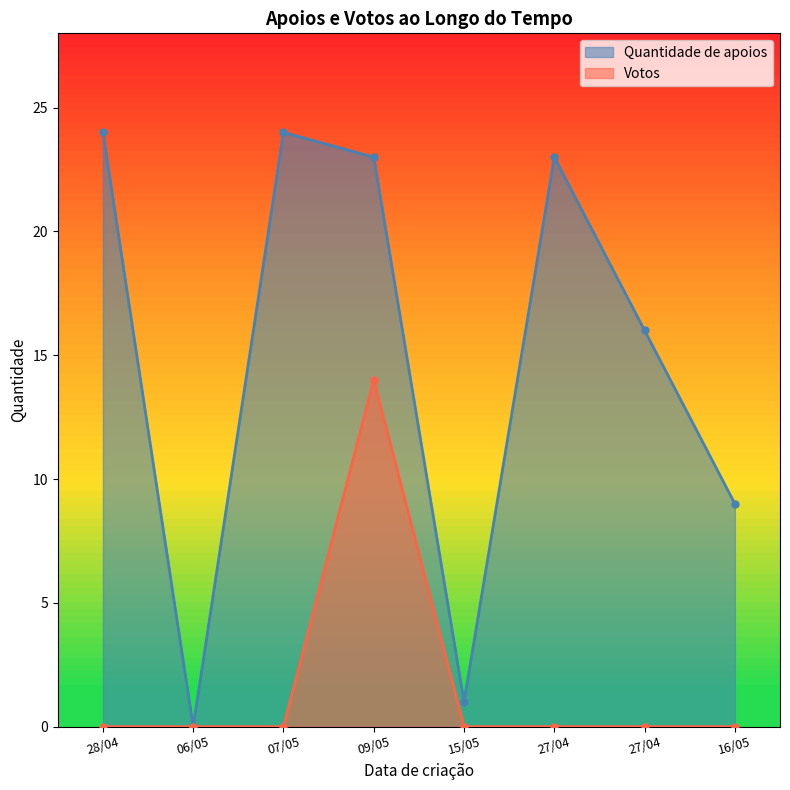

What is the total value across all series at 28/04?

24